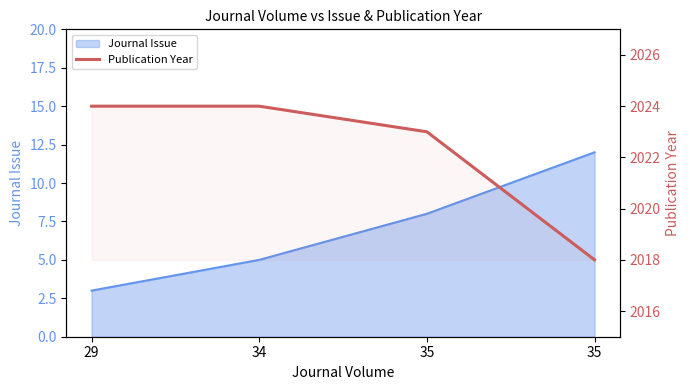

How many lines are shown in the chart?

1